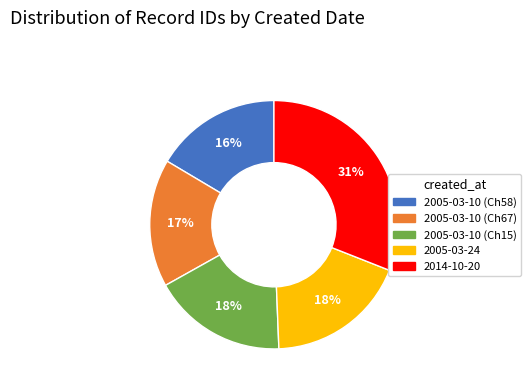

Does 2005-03-10 (Ch58) account for over 50% of the chart?

No